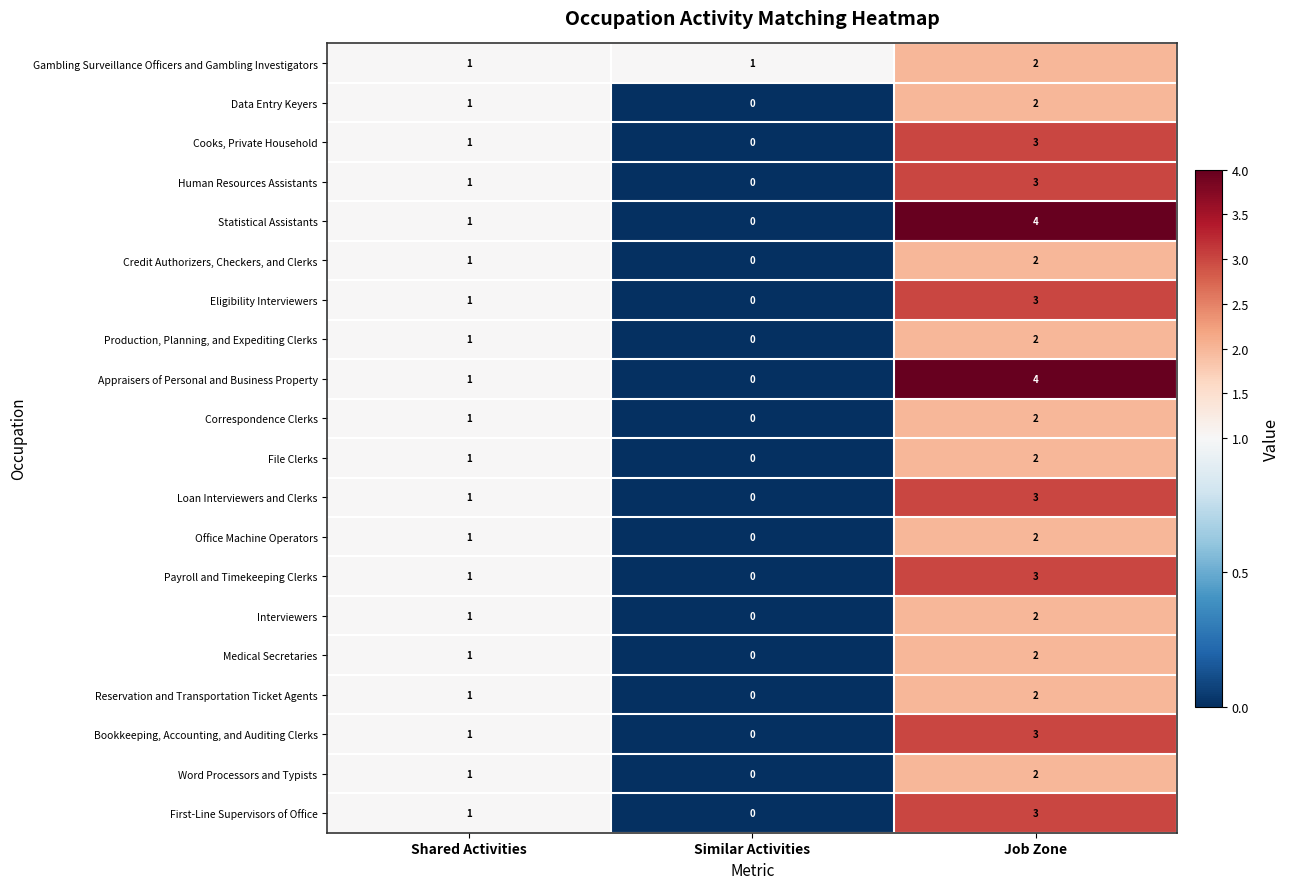

How many data points does each series have?

3